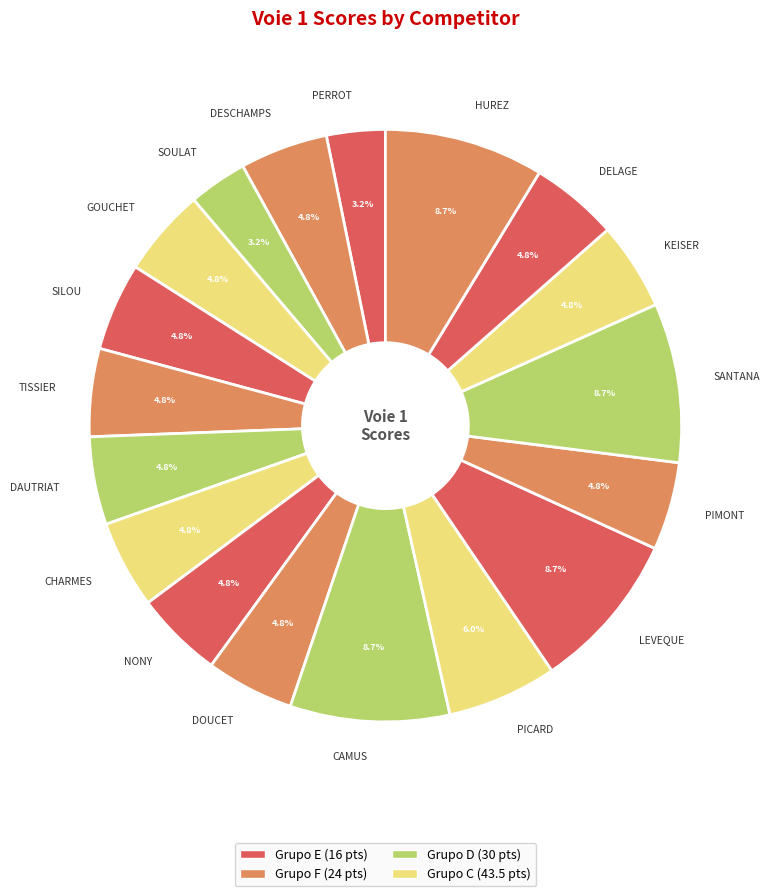

What is the ratio of the value at SOULAT to the value at CHARMES?

0.7